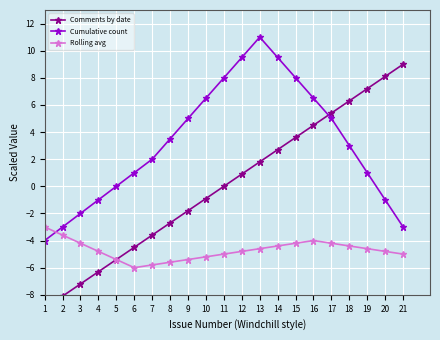

True or false: Comments by date and Rolling avg intersect in this chart.

False